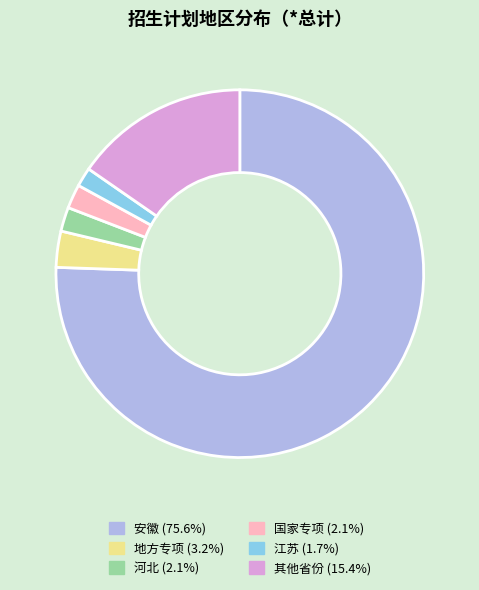

Does any single category account for the majority?

Yes